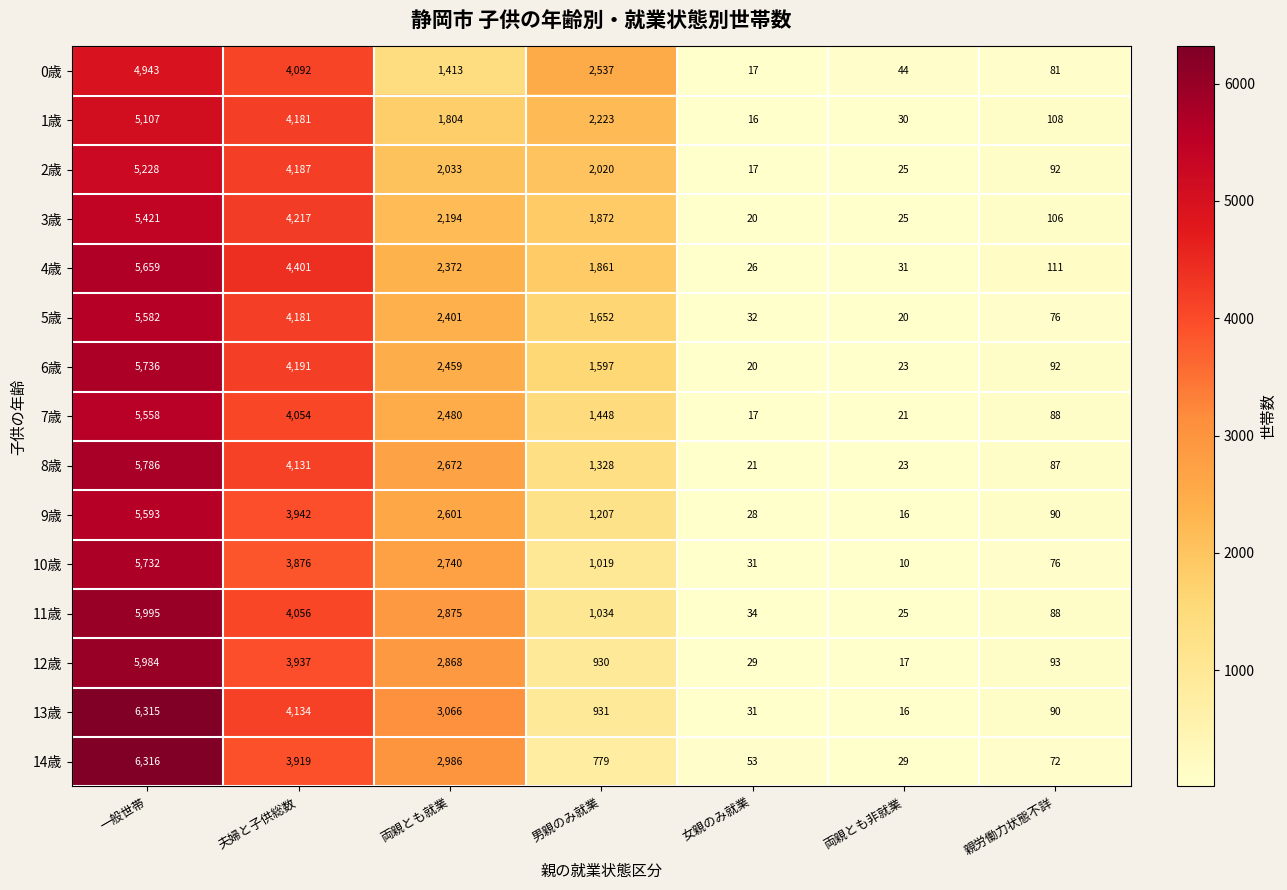

What is the approximate value of 11歳 at 男親のみ就業, to the nearest 50?

1050